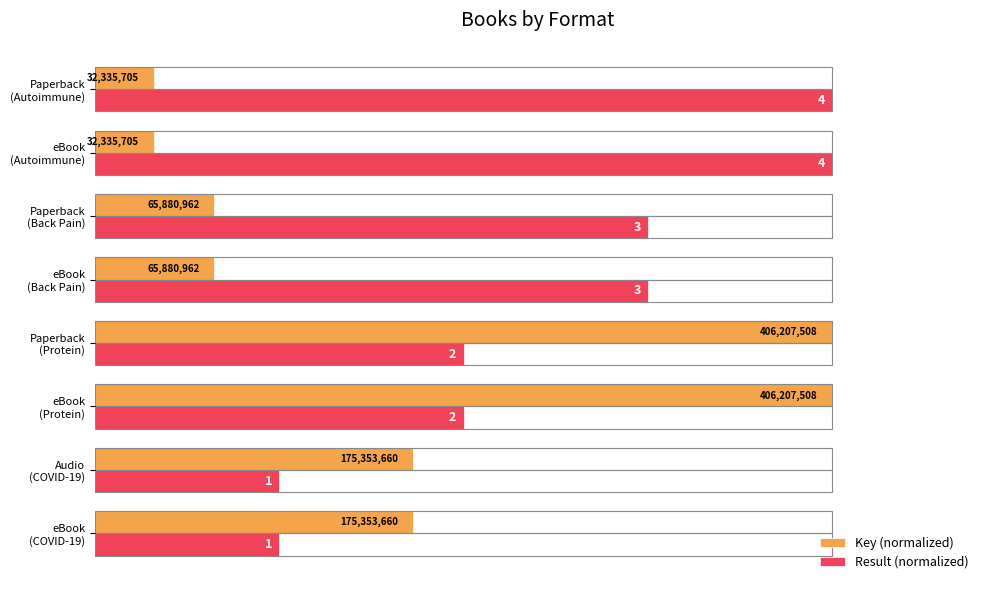

What is the sum of all Key (normalized) values?

334.7